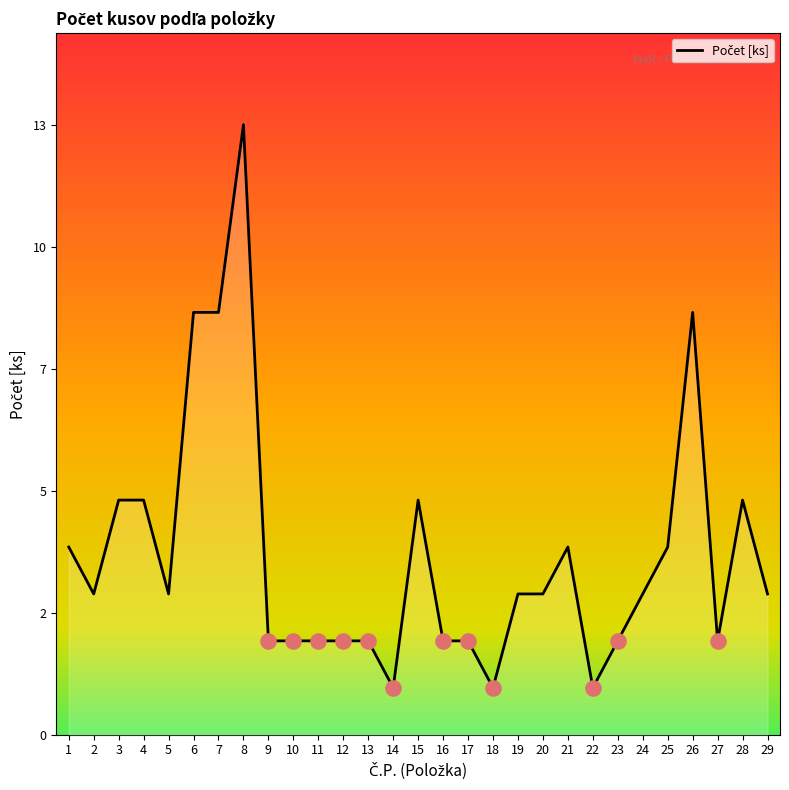

Between 21 and 10, which is larger?

21